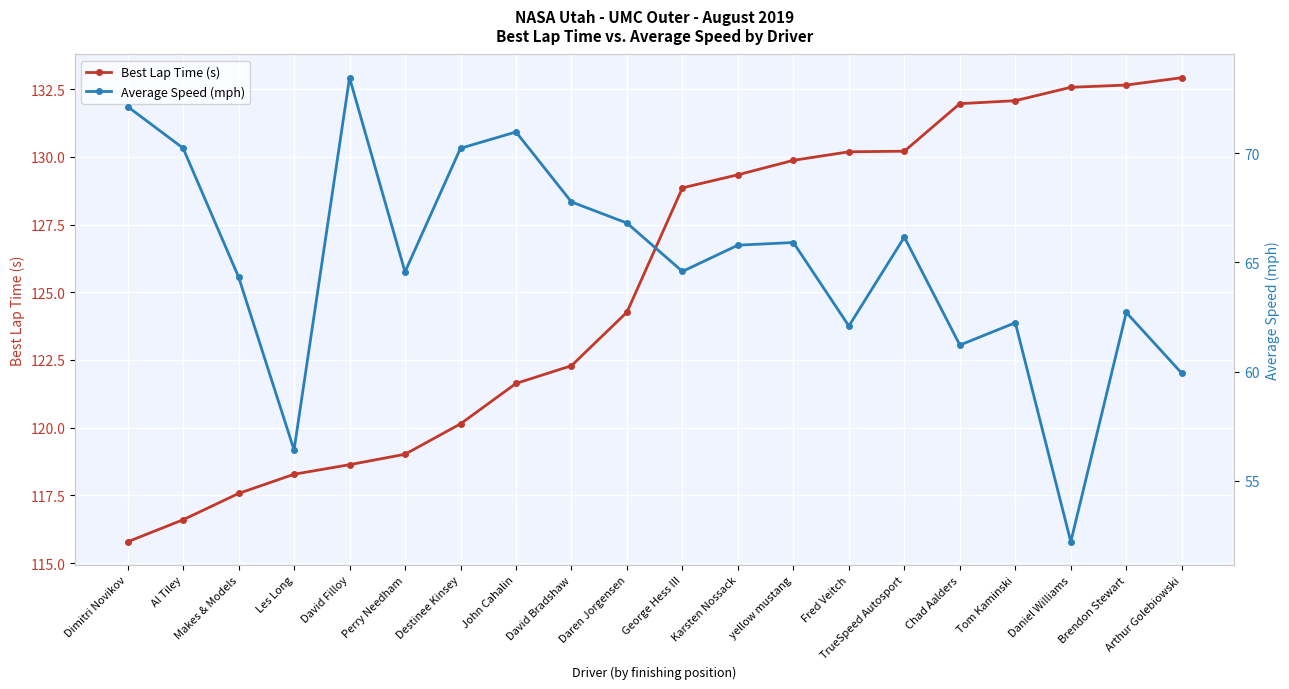

True or false: Best Lap Time (s) has more than 1 interior local peaks.

False